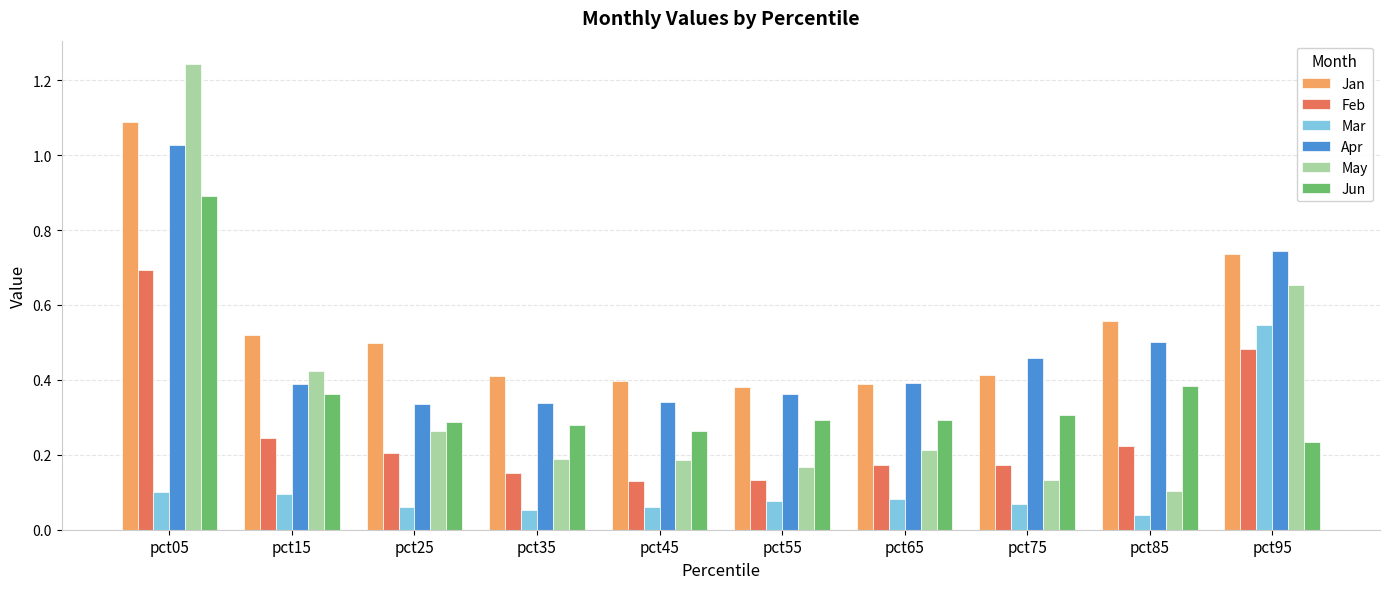

True or false: Jan has a value of 0.6 at pct65.

False